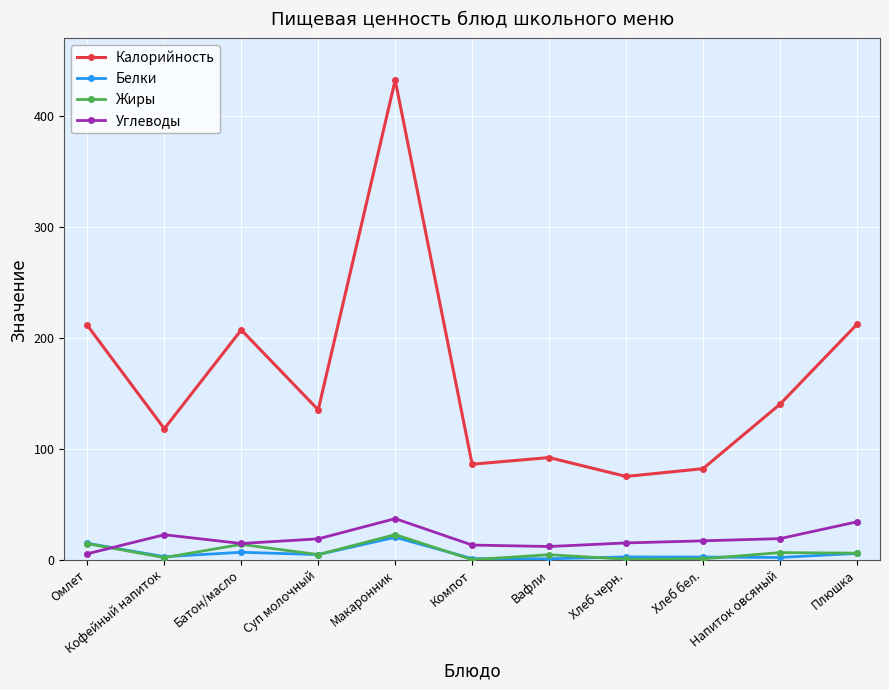

Is the value of Жиры at Вафли greater than the value of Углеводы at Хлеб черн.?

No